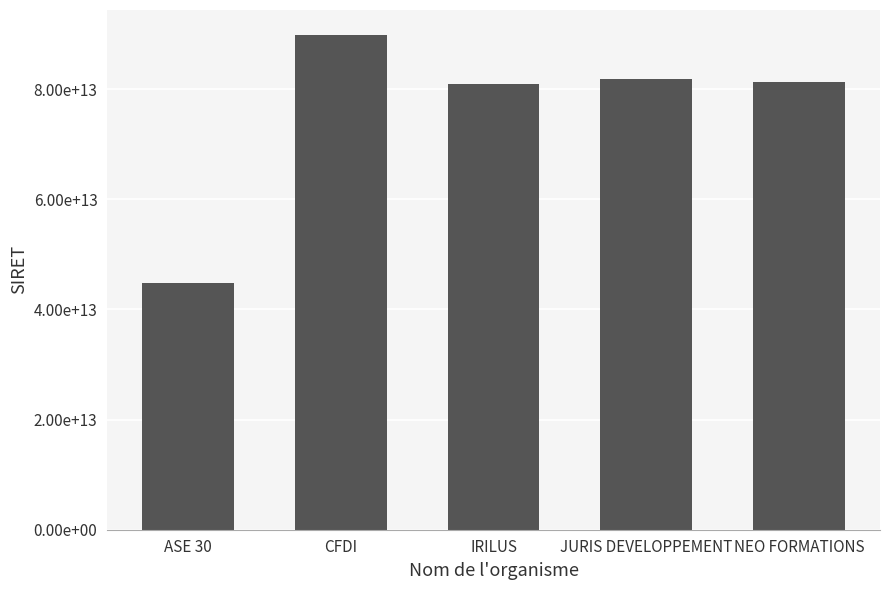

Reading right to left, what are all the values shown in this chart?

81235702800024	81790392500029	80910743600028	89873528700010	44781273600026